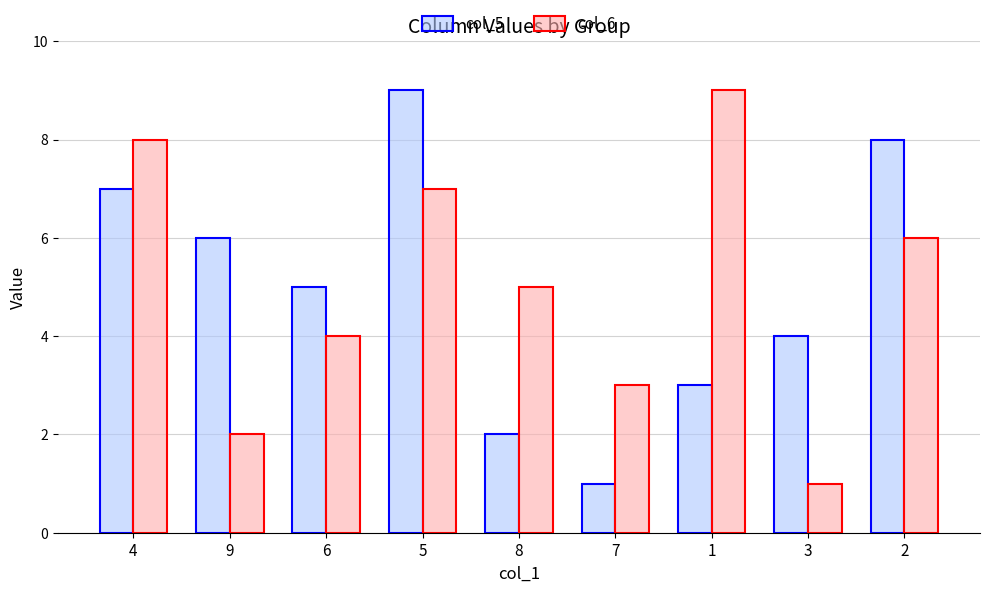

At which label is col_5 closest to 5?

6